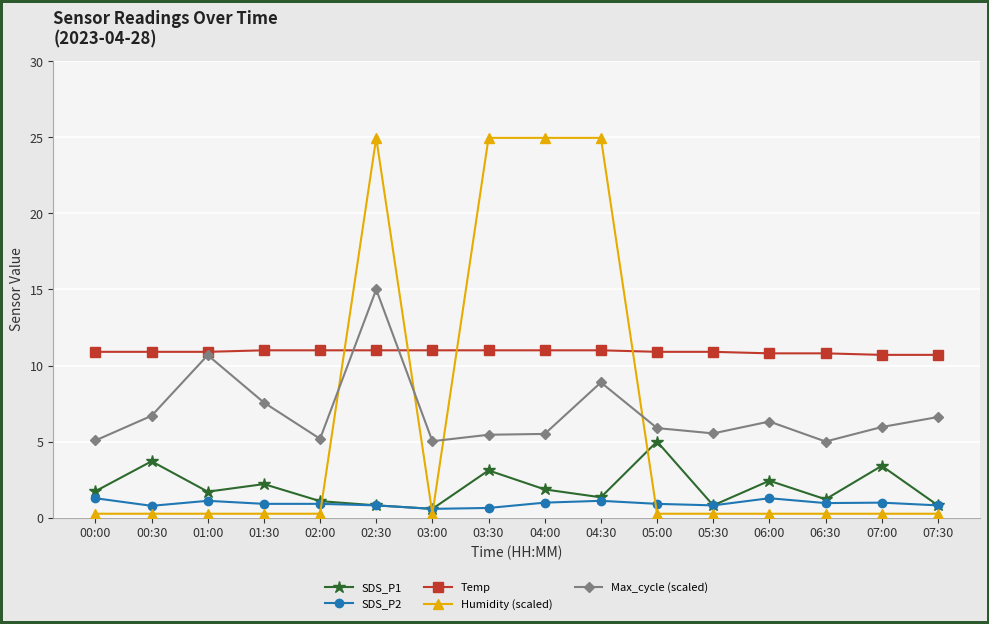

What is the difference between the maximum and minimum values in the SDS_P2 series?

0.7